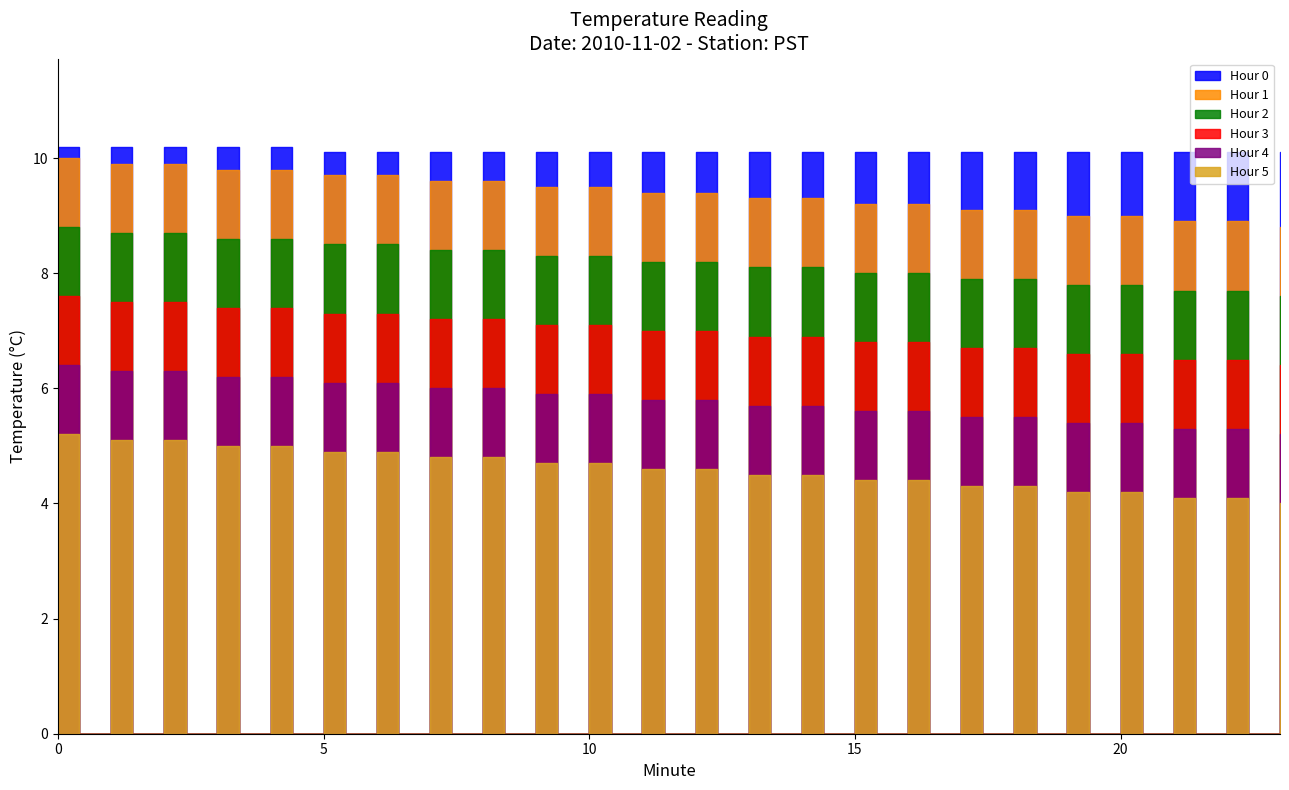

True or false: Hour 1 and Hour 3 cross at least once.

False